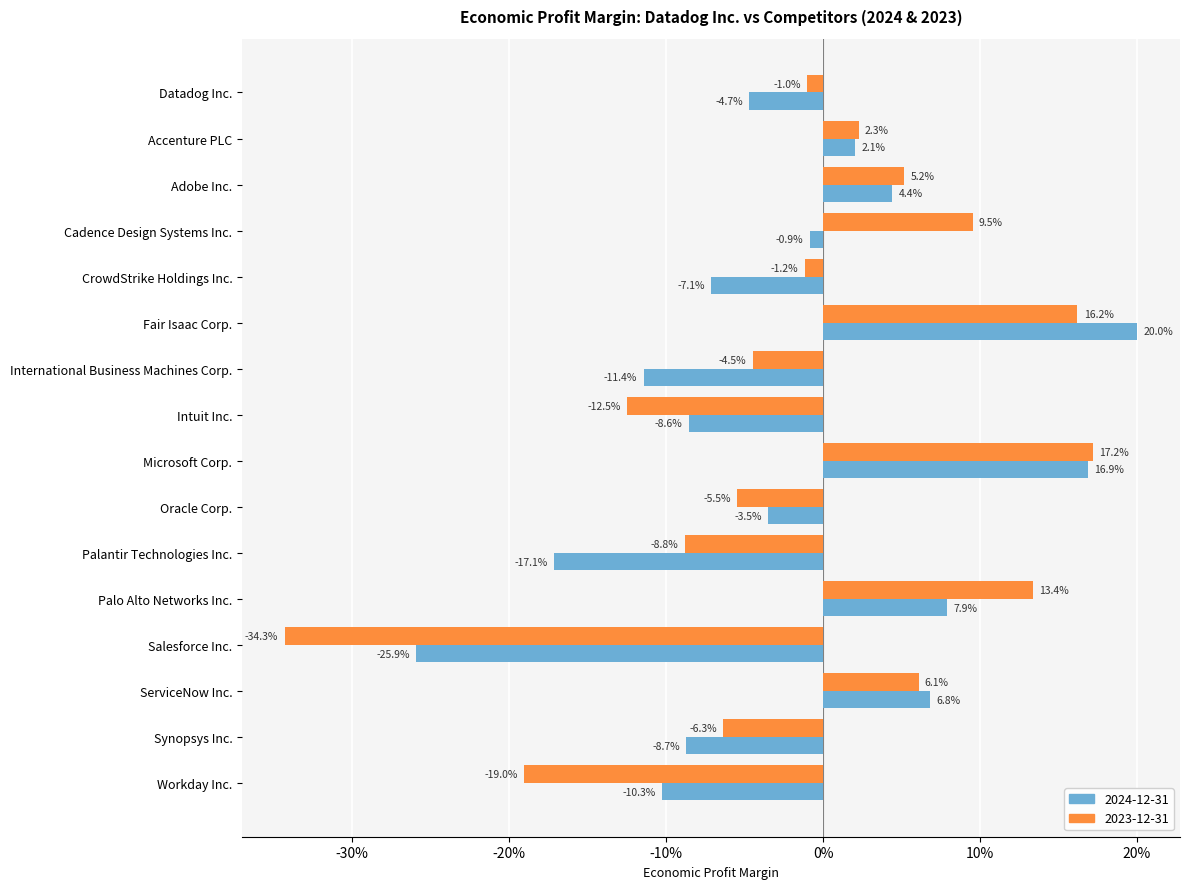

Where is 2024-12-31 nearest to the value 0?

Cadence Design Systems Inc.